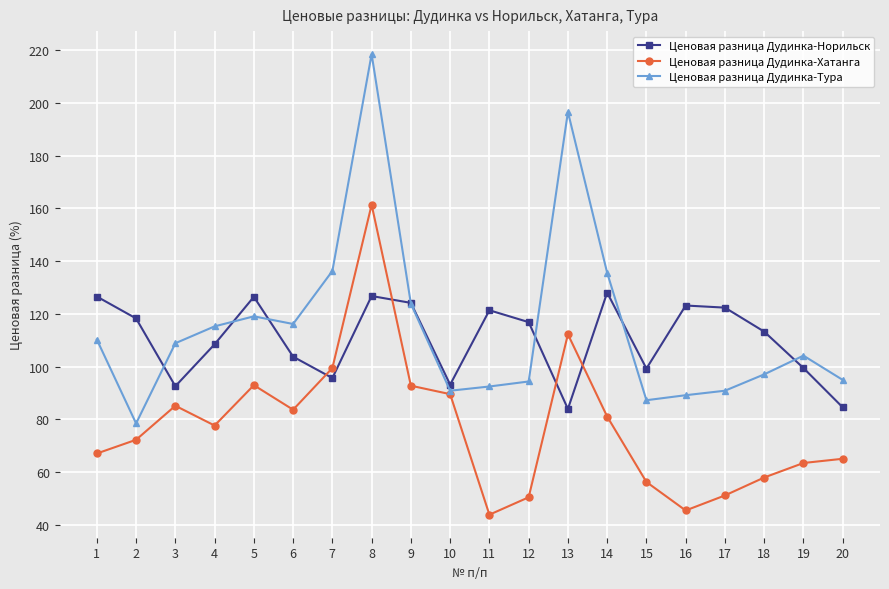

Which series ends up on top after the final intersection of Ценовая разница Дудинка-Тура and Ценовая разница Дудинка-Норильск?

Ценовая разница Дудинка-Тура